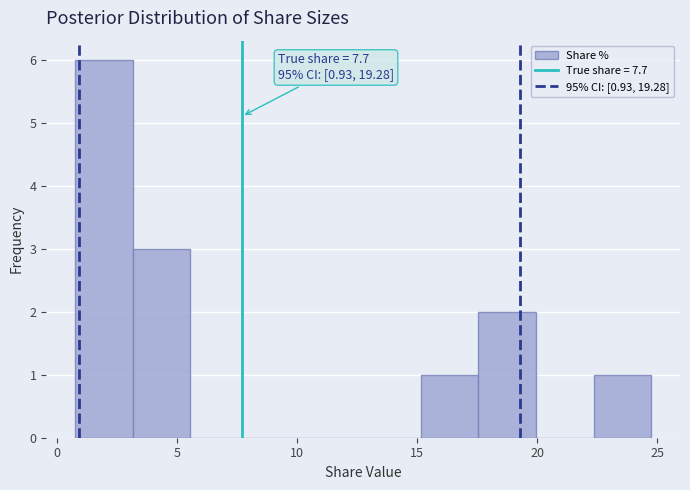

Over which range of the x-axis is the bar tallest?

0.5 to 3.0